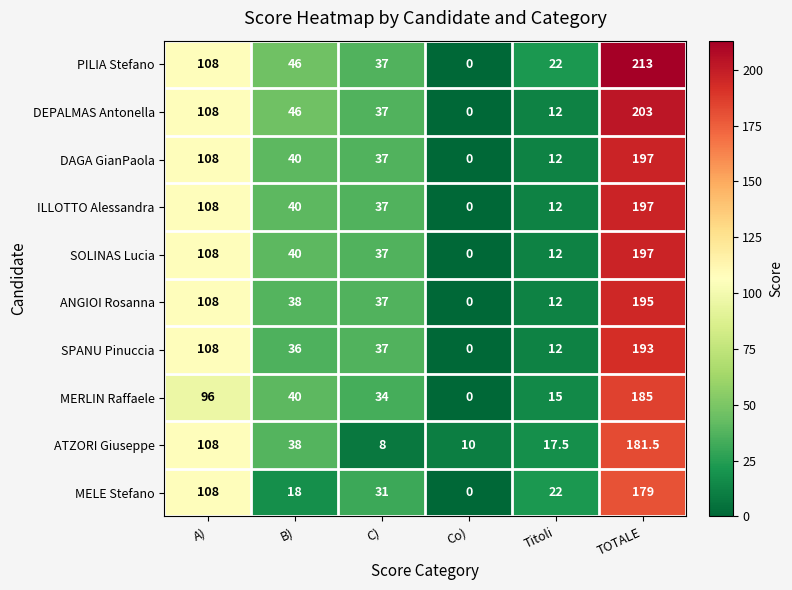

Which series has the largest range (max minus min)?

PILIA Stefano